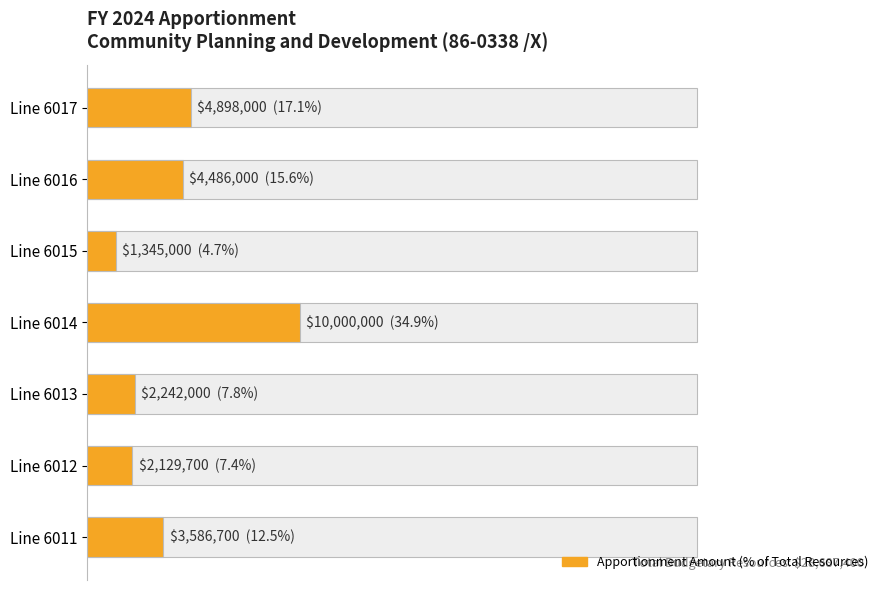

Between Line 6014 and Line 6011, which is larger?

Line 6014